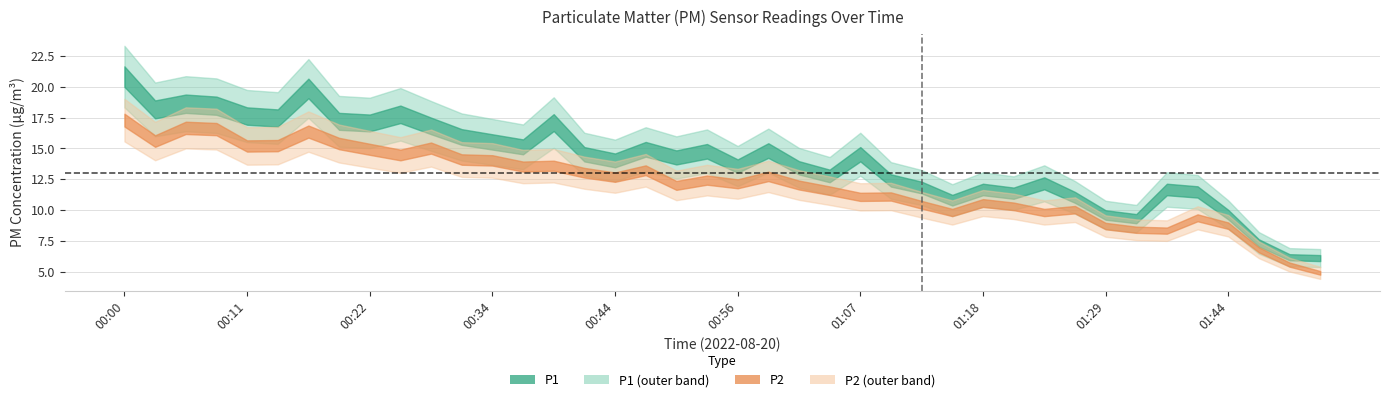

What is the sum of the P2 values at 01:21 and 00:09?

26.9